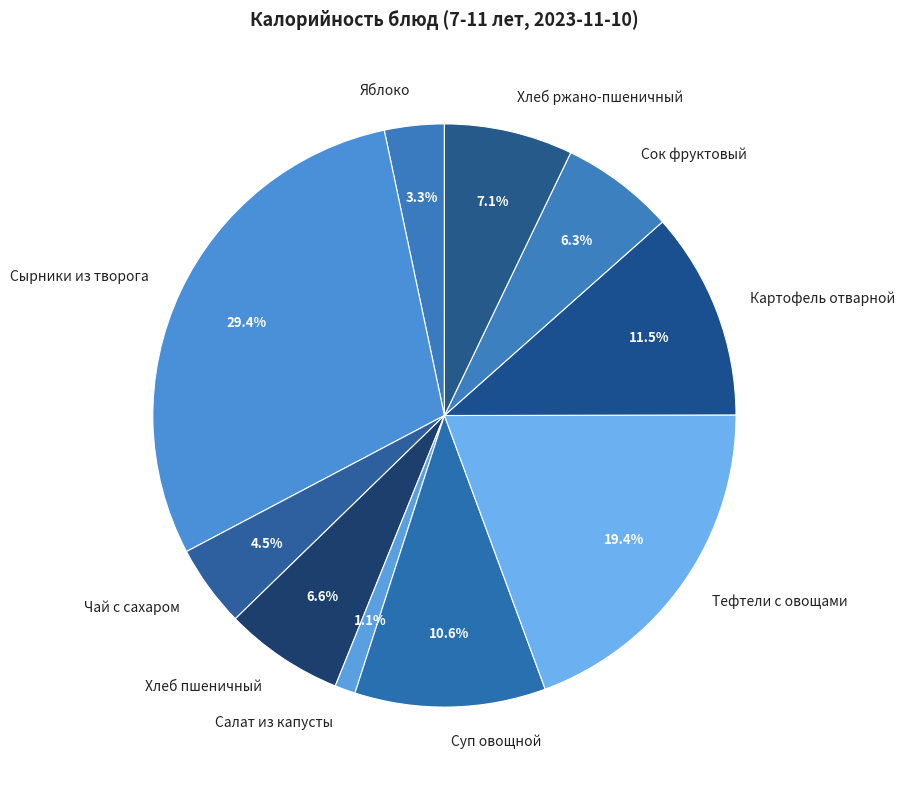

Which slice is the largest?

Сырники из творога